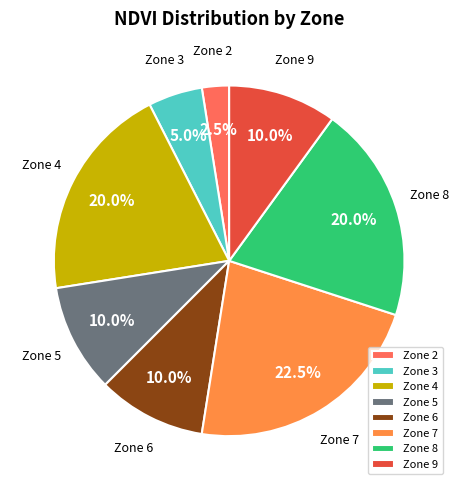

Which has a higher value, Zone 2 or Zone 3?

Zone 3